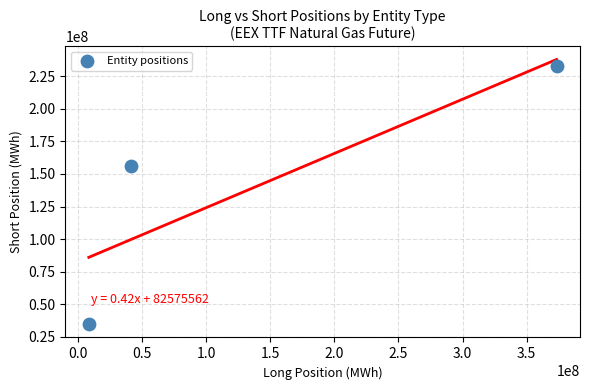

What is the range of X values (max minus min)?

365028647